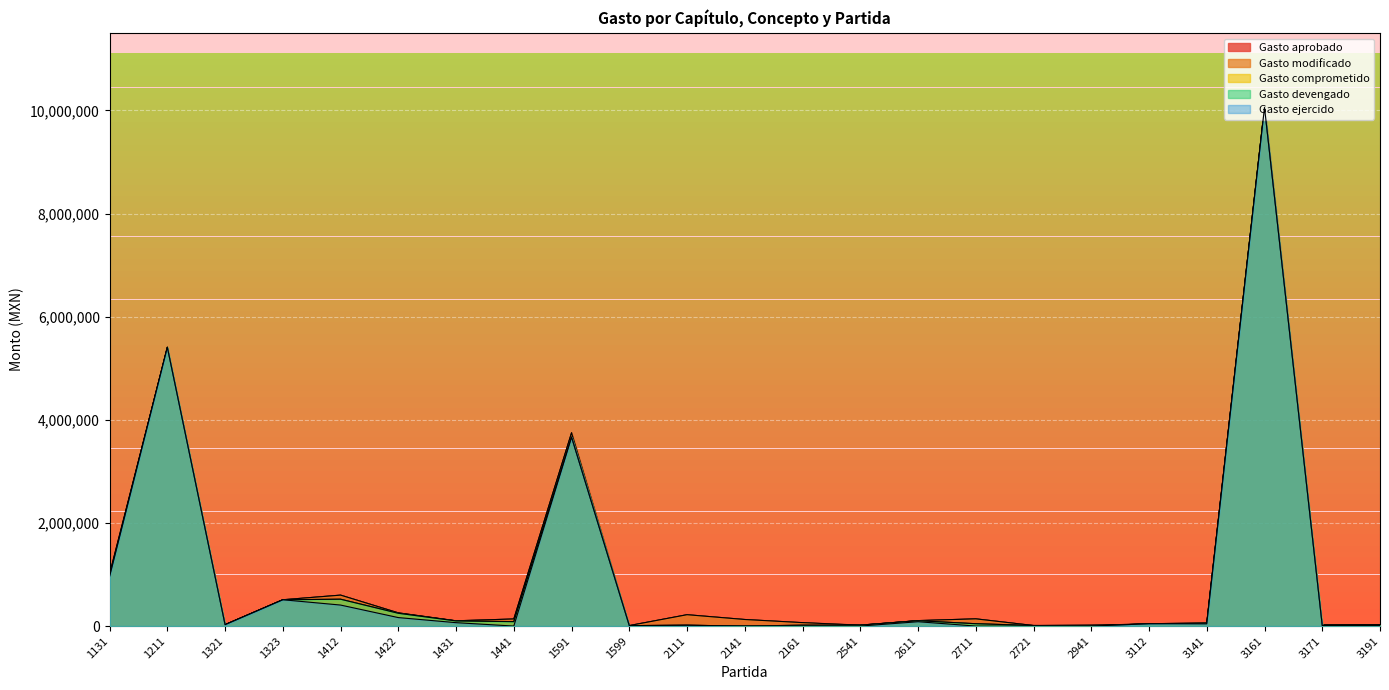

Reading right to left, what are all the values shown in this chart?

Gasto aprobado: 28505.0	25066.0	10057472.0	44000.0	40415.0	17167.0	10000.0	140000.0	105835.0	15000.0	65000.0	127304.0	220305.0	9600.0	3748015.0	137500.0	102000.0	256000.0	600000.0	510100.0	26924.0	5392794.0	1008555.0
Gasto modificado: 28505.0	25066.0	10057472.0	44000.0	40415.0	17167.0	10827.4	140000.0	105835.0	18119.2	66886.7	127304.0	220305.0	9600.0	3748015.0	137500.0	102000.0	256000.0	600000.0	510100.0	26924.0	5406588.0	1008555.0
Gasto comprometido: 9512.0	10701.8	10057471.0	60250.1	45111.0	0.0	10827.4	45323.5	103641.9	18119.2	16886.7	0.0	15874.6	8190.0	3663432.0	85912.4	99193.0	247982.7	520574.0	510095.6	26776.2	5406588.0	963942.0
Gasto devengado: 9512.0	10701.8	10057471.0	60250.1	45111.0	0.0	10827.4	45323.5	103641.9	18119.2	16886.7	0.0	15874.6	8190.0	3663432.0	85912.4	99193.0	247982.7	520574.0	510095.6	26776.2	5406588.0	963942.0
Gasto ejercido: 7926.7	8918.1	10057471.0	43035.8	45111.0	0.0	0.0	0.0	84248.5	0.0	0.0	0.0	15874.6	8190.0	3663432.0	0.0	65728.9	164322.2	407305.7	510095.6	26776.2	5406588.0	963942.0